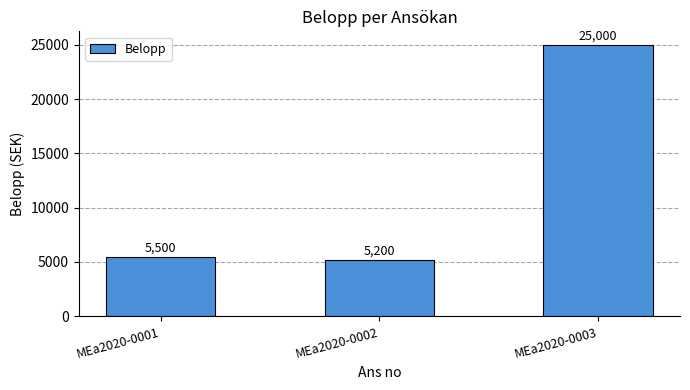

What is the minimum value shown in the chart?

5200